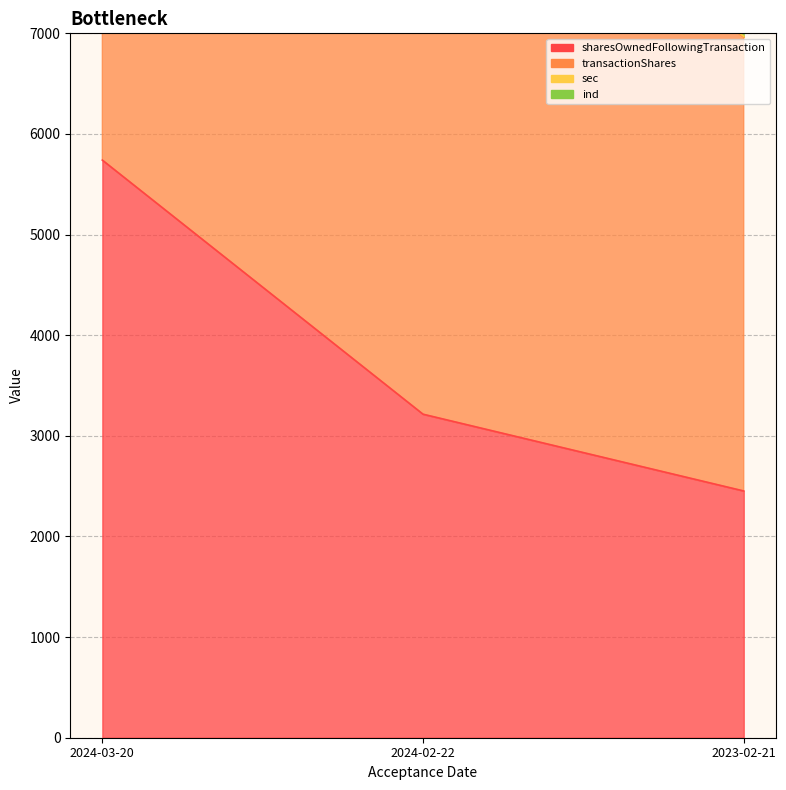

Which series has the widest spread of values?

sharesOwnedFollowingTransaction